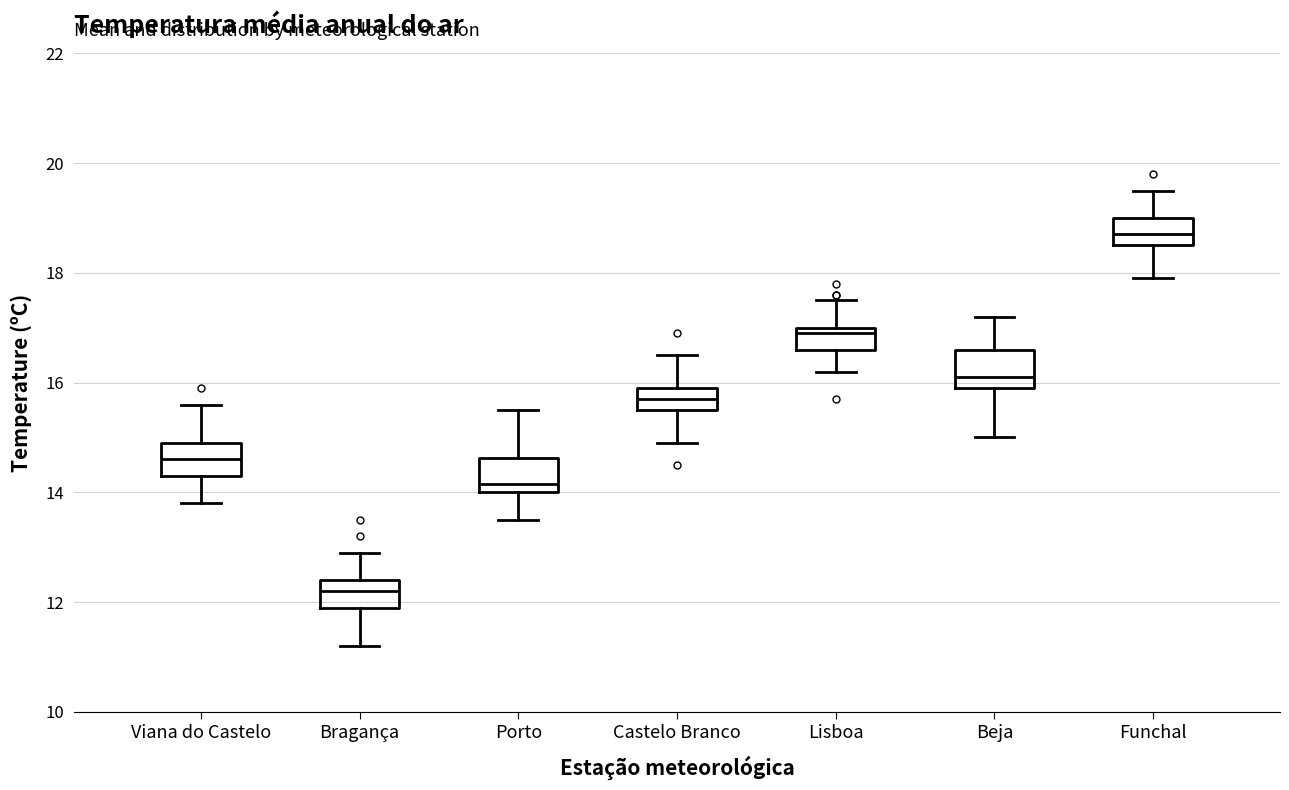

Which box has the lowest median line?

Bragança